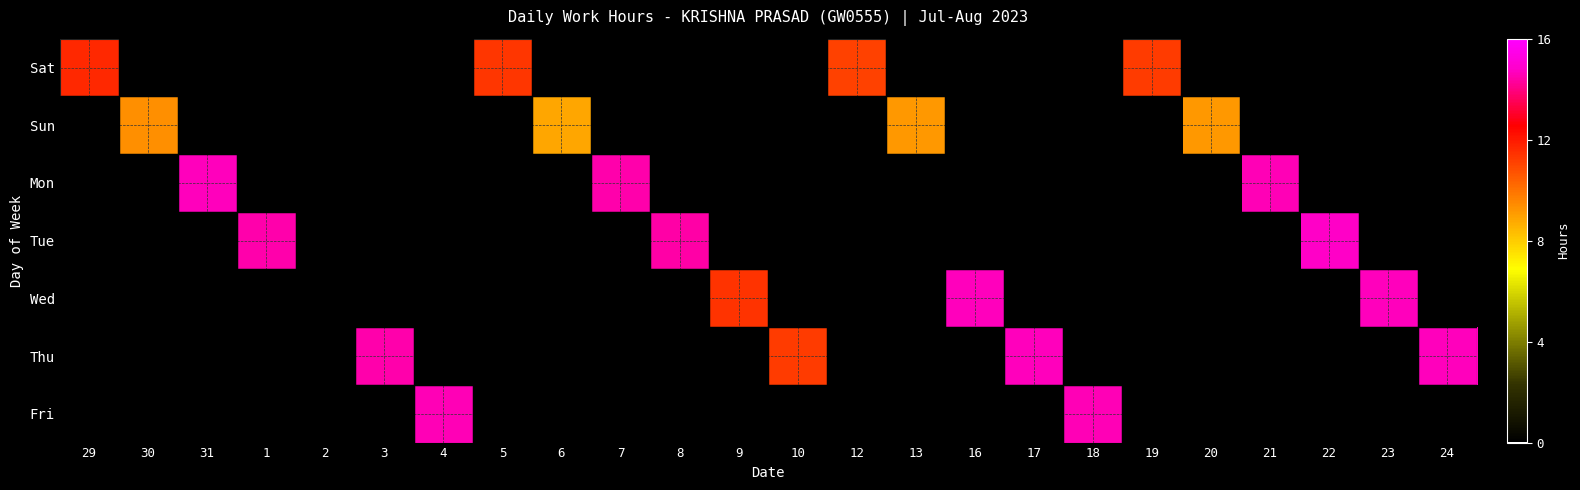

Which category has the highest value across all series?

22